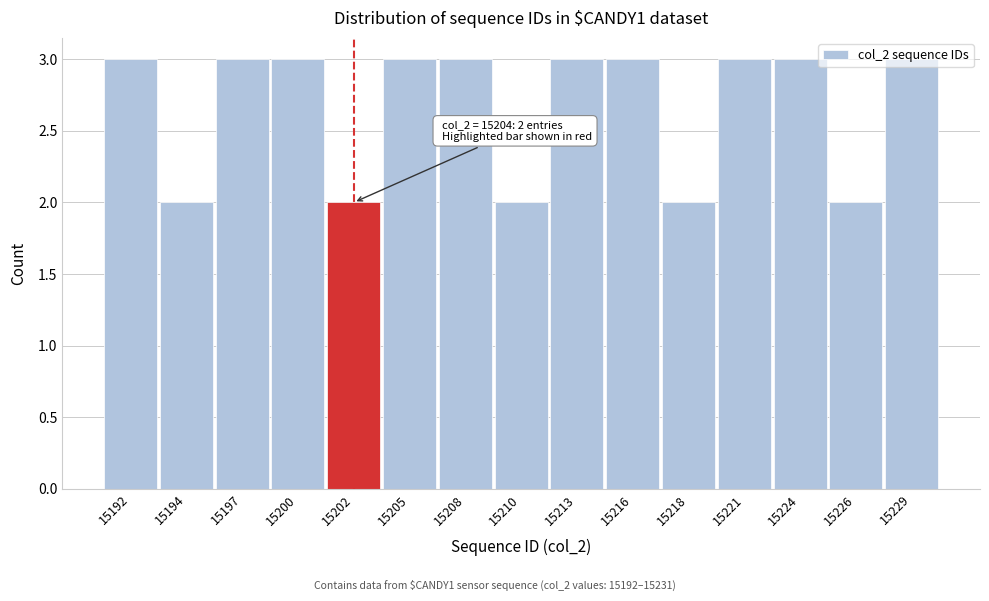

What is the sum of the values at 15218 and 15192?

5